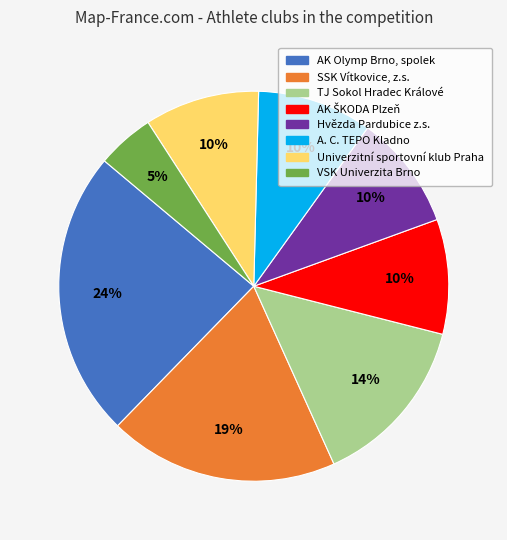

What percentage is the VSK Univerzita Brno slice, to the nearest percent?

5%